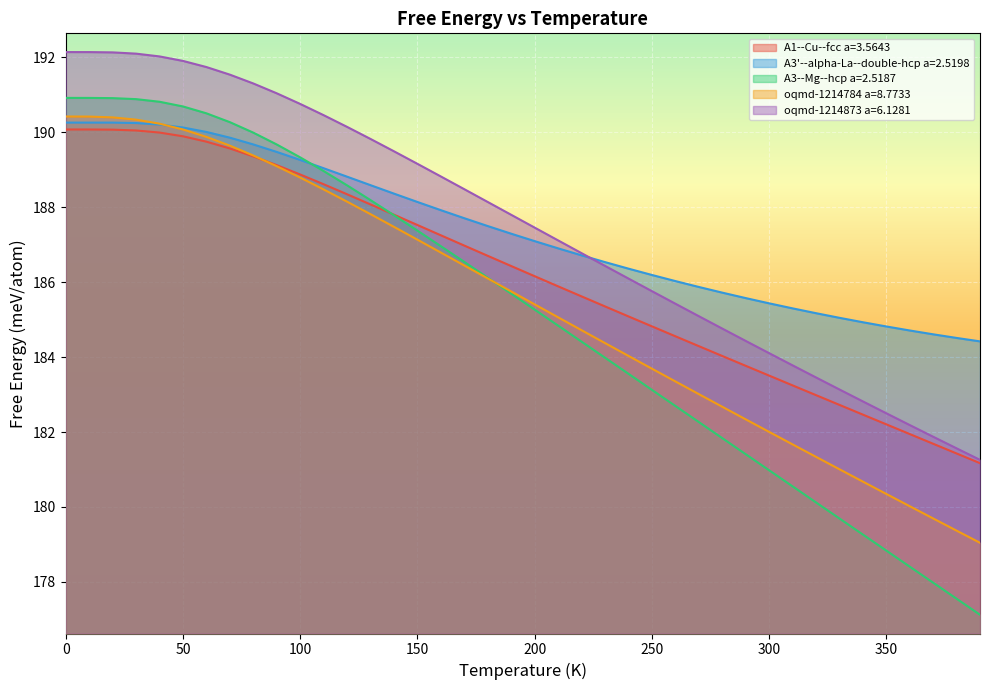

True or false: oqmd-1214873 a=6.1281 and oqmd-1214784 a=8.7733 intersect in this chart.

False